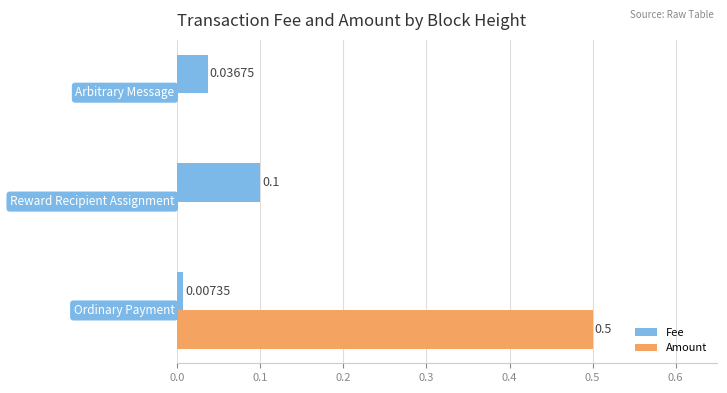

How many data points in Amount are above 0?

1